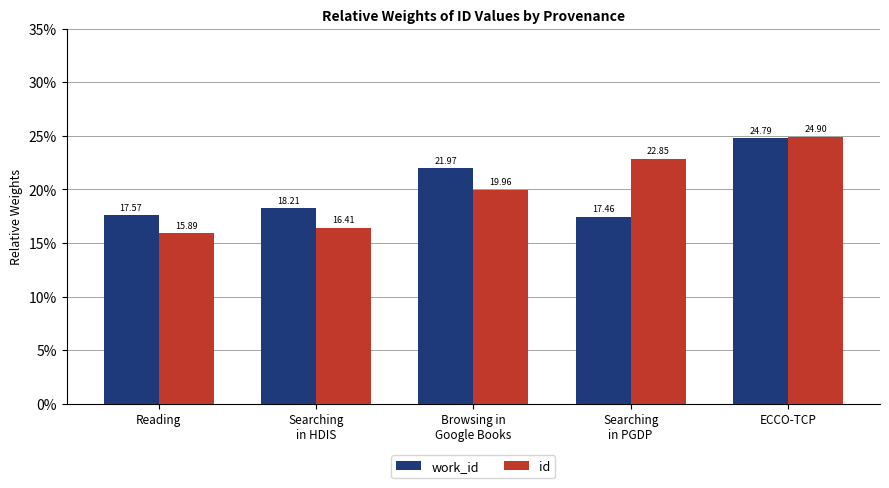

What is the greatest value displayed?

24.9